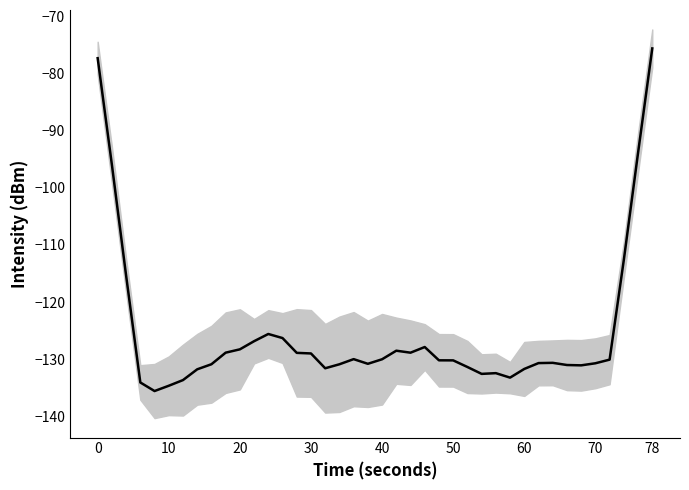

What is the minimum value shown in the chart?

-135.6